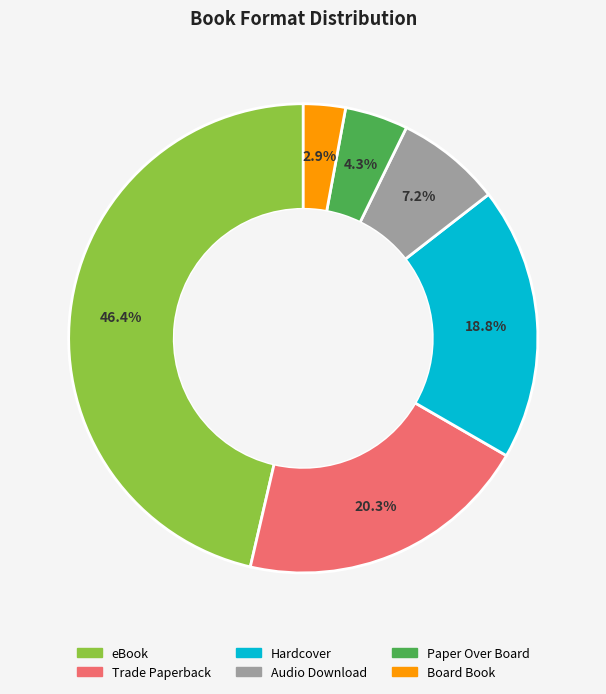

What is the ratio of the value at Board Book to the value at Paper Over Board?

0.7